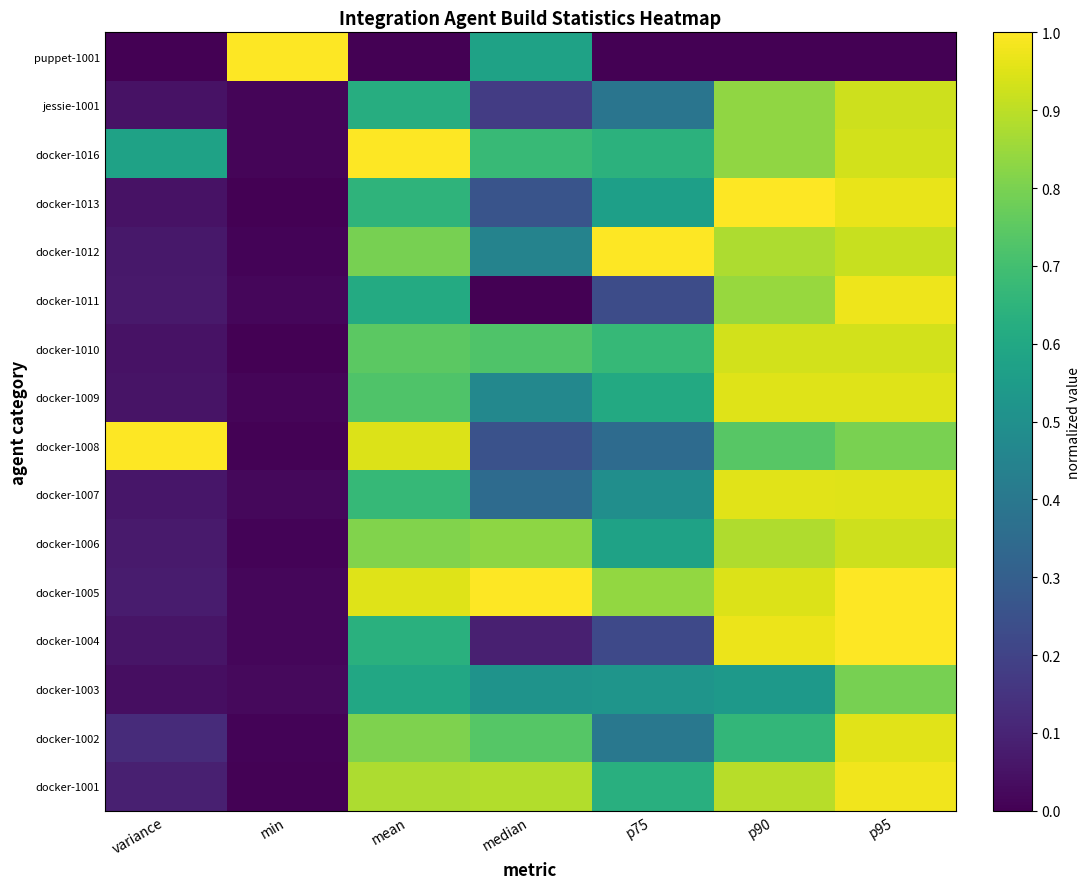

Count the number of data series in this chart.

16